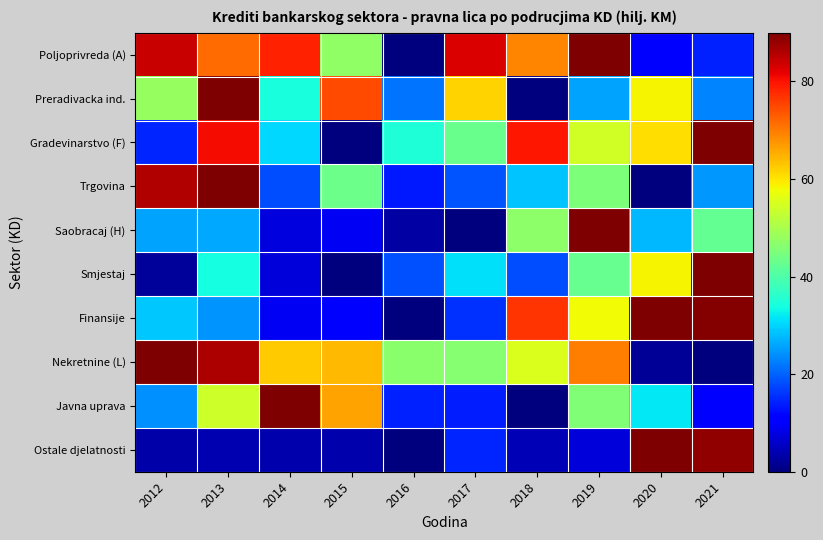

What is the spread (max minus min) of values at 2019?

83.0